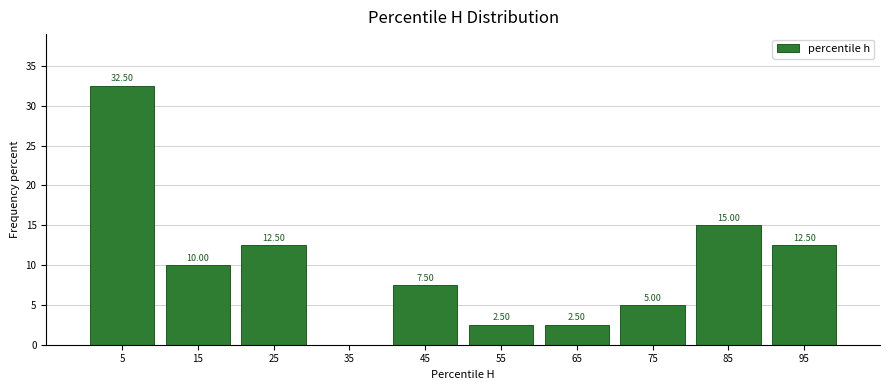

Over which range of the x-axis is the bar tallest?

0 to 10